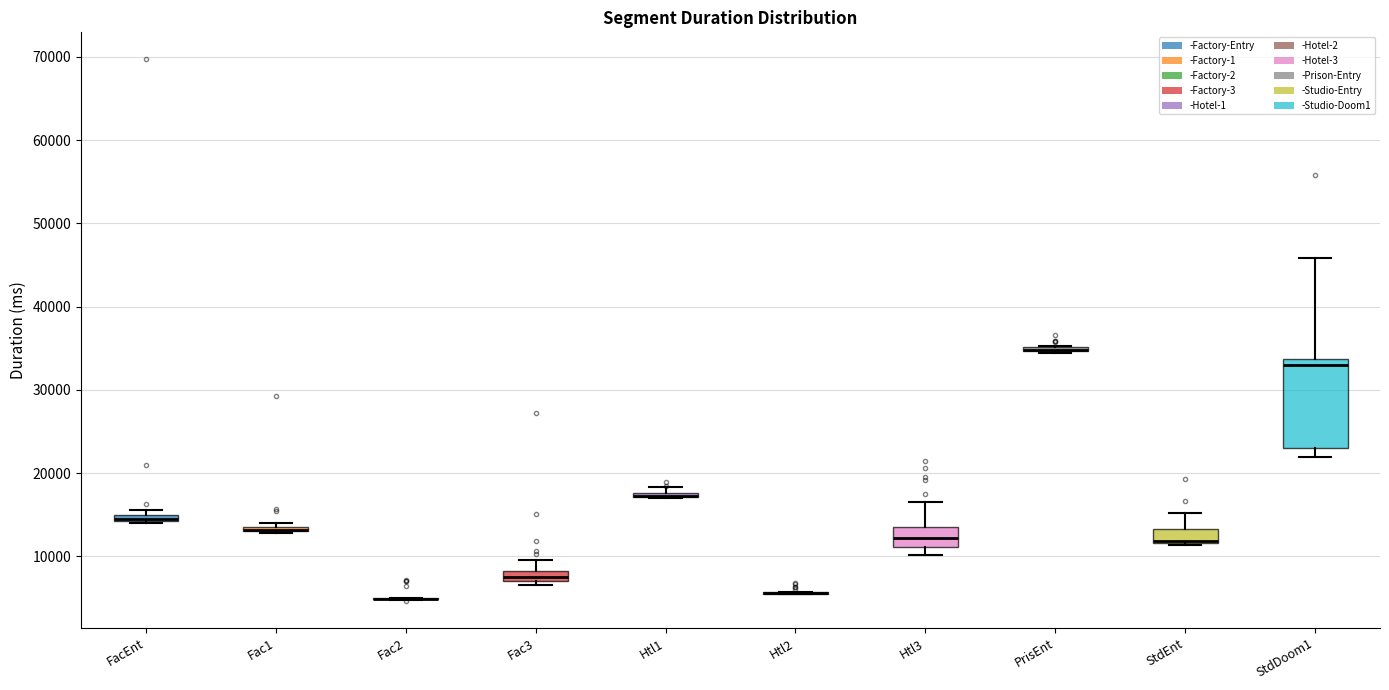

Which box is the tallest, from its lower edge to its upper edge?

StdDoom1